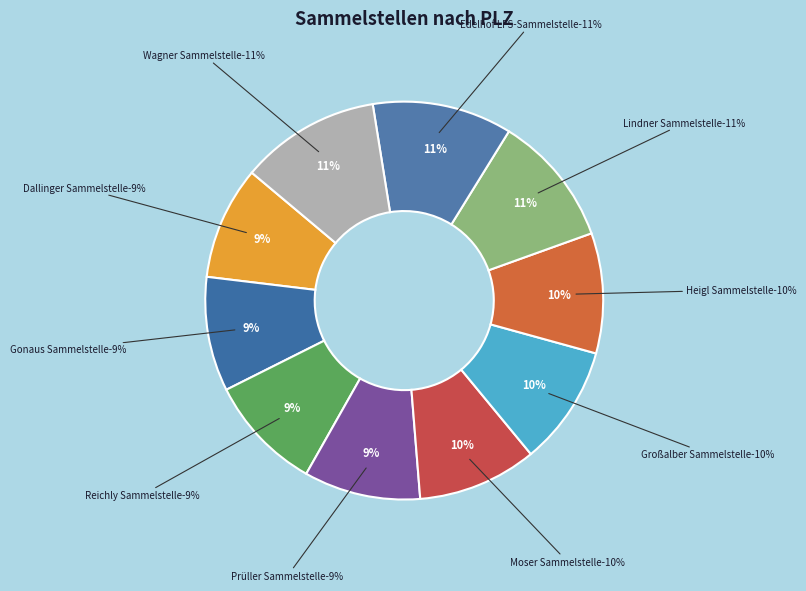

Which category has the biggest portion of the pie?

Wagner Sammelstelle